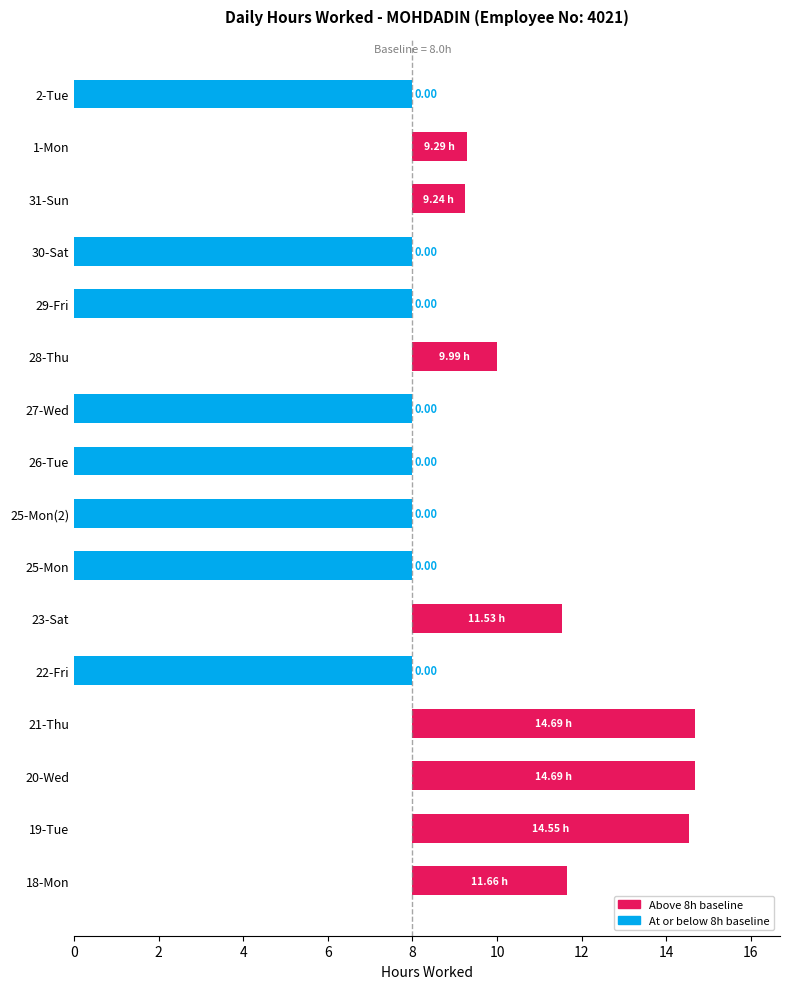

How many data points are less than 1?

8